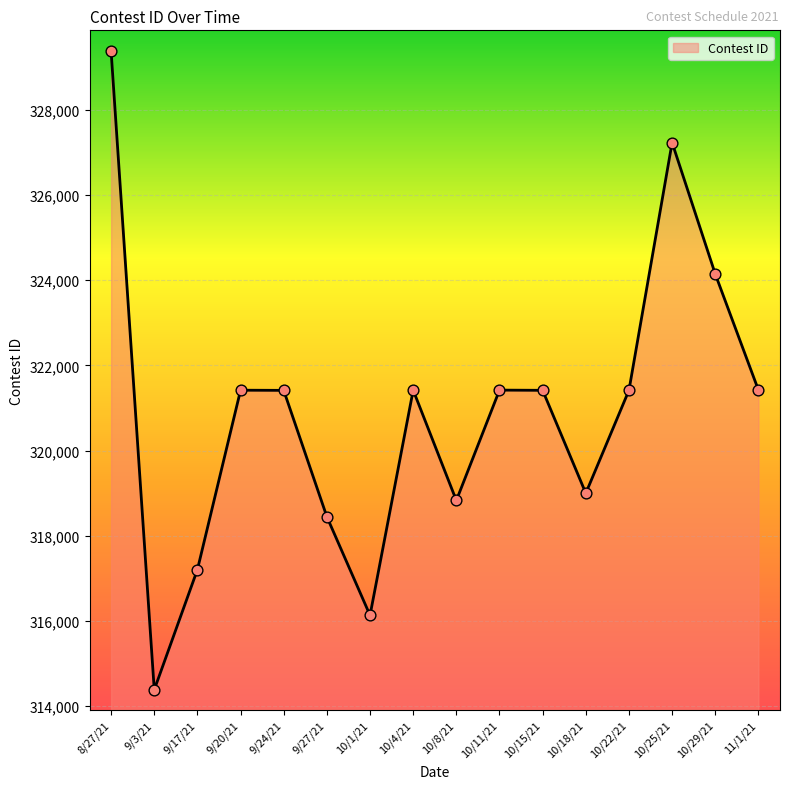

What is the change in value from 8/27/21 to 10/1/21?

-13250